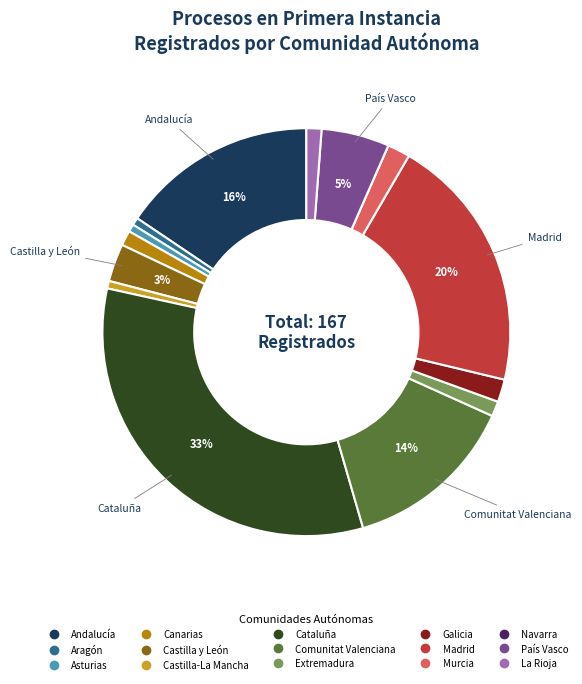

Do Canarias and Aragón together represent more than half of the pie?

No